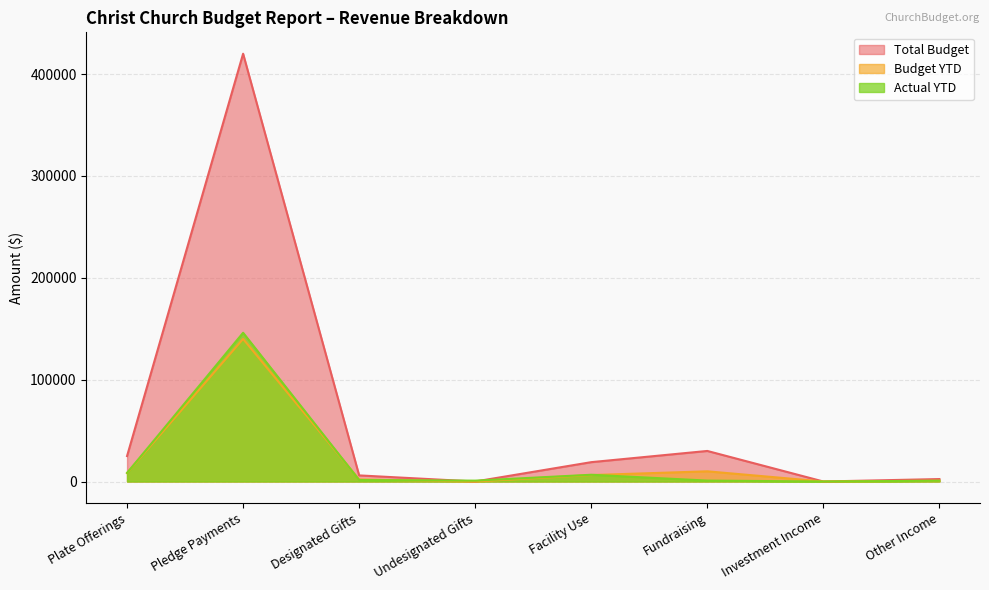

At which category does Total Budget reach its first local peak?

Pledge Payments